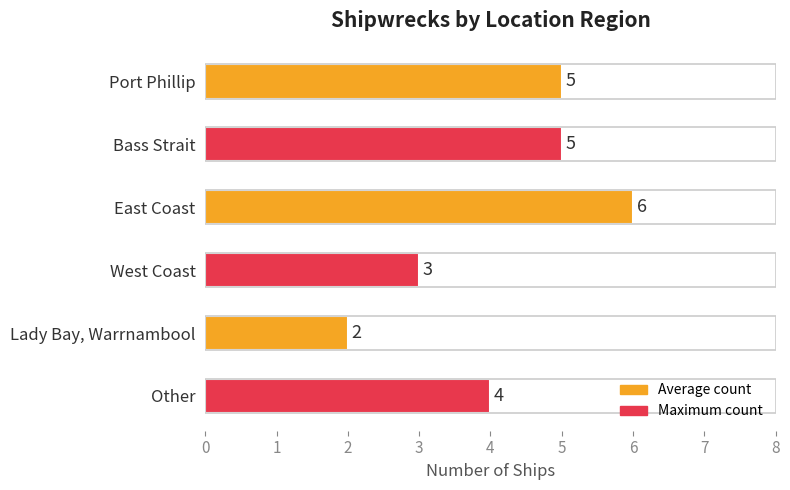

What is the ratio of the value at Other to the value at Lady Bay, Warrnambool?

2.0